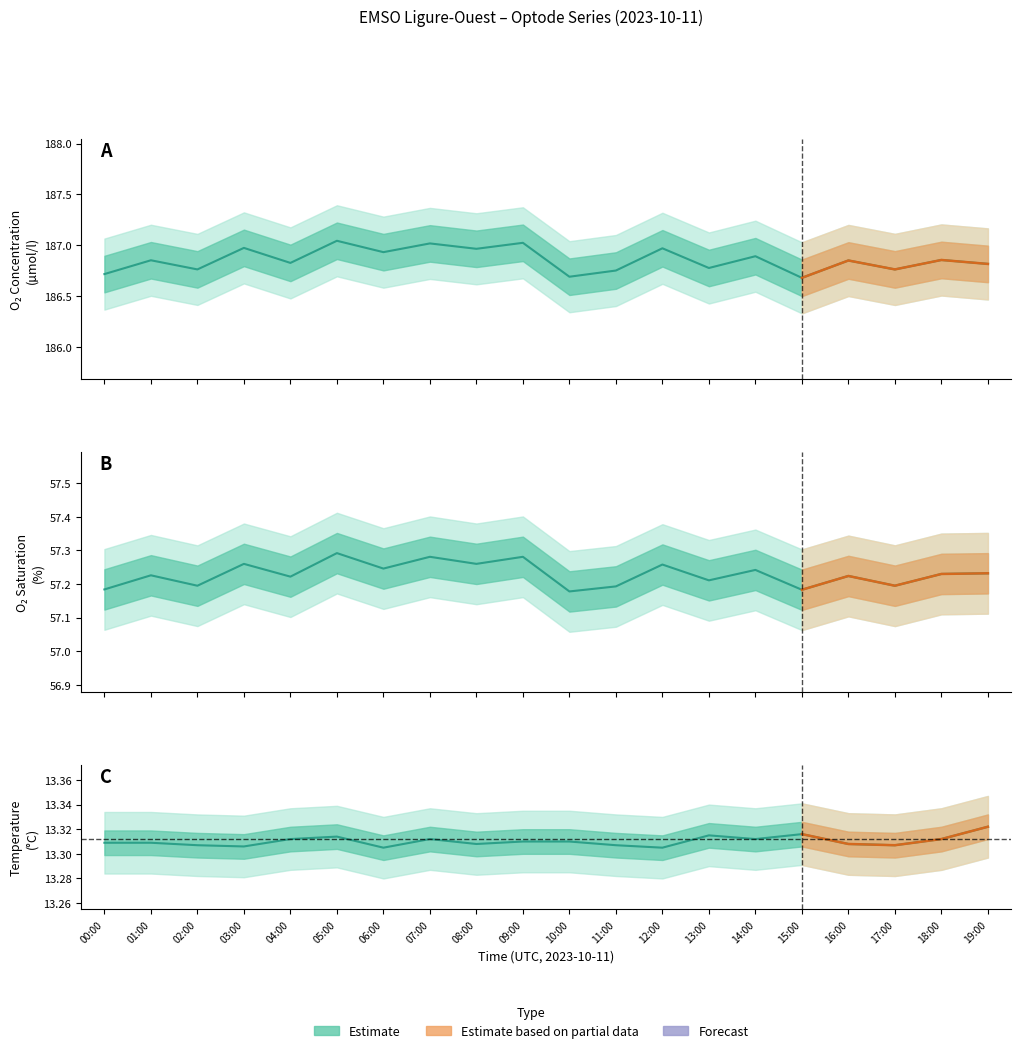

What position from the right is 07:00?

13